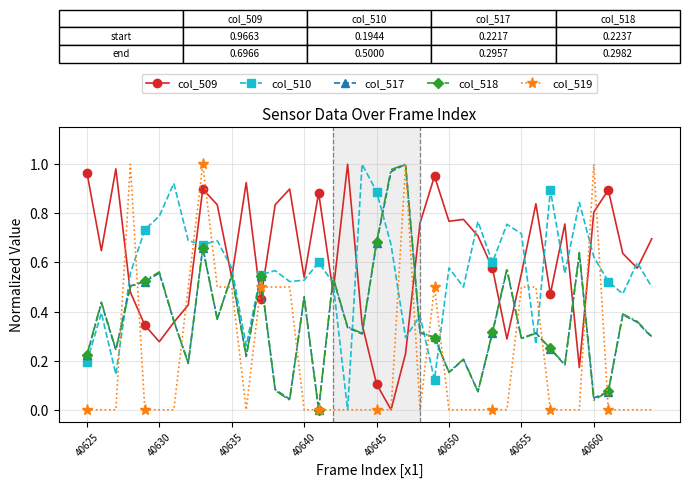

What are all the series names shown in the legend?

col_509, col_510, col_517, col_518, col_519